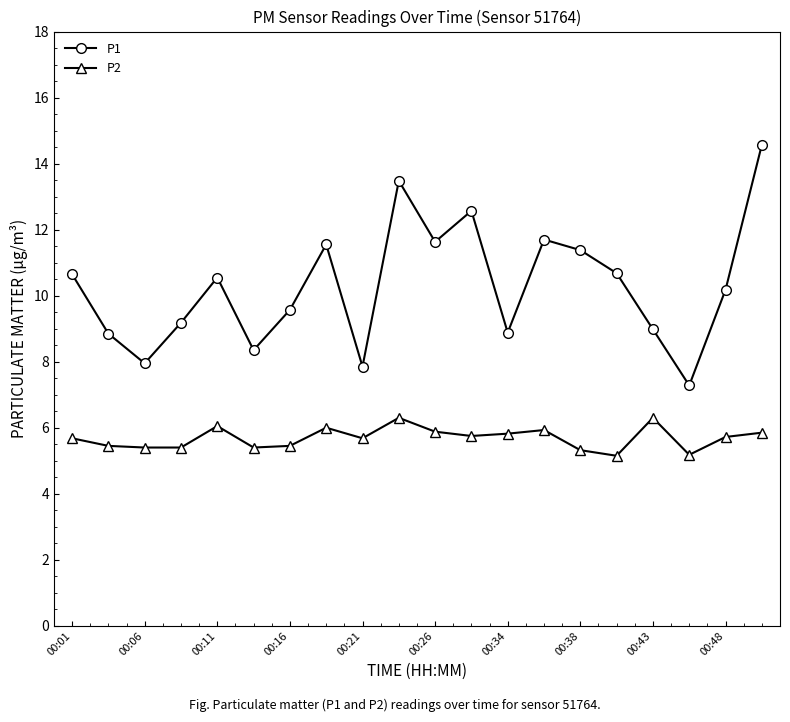

Which series has the largest total across all categories?

P1